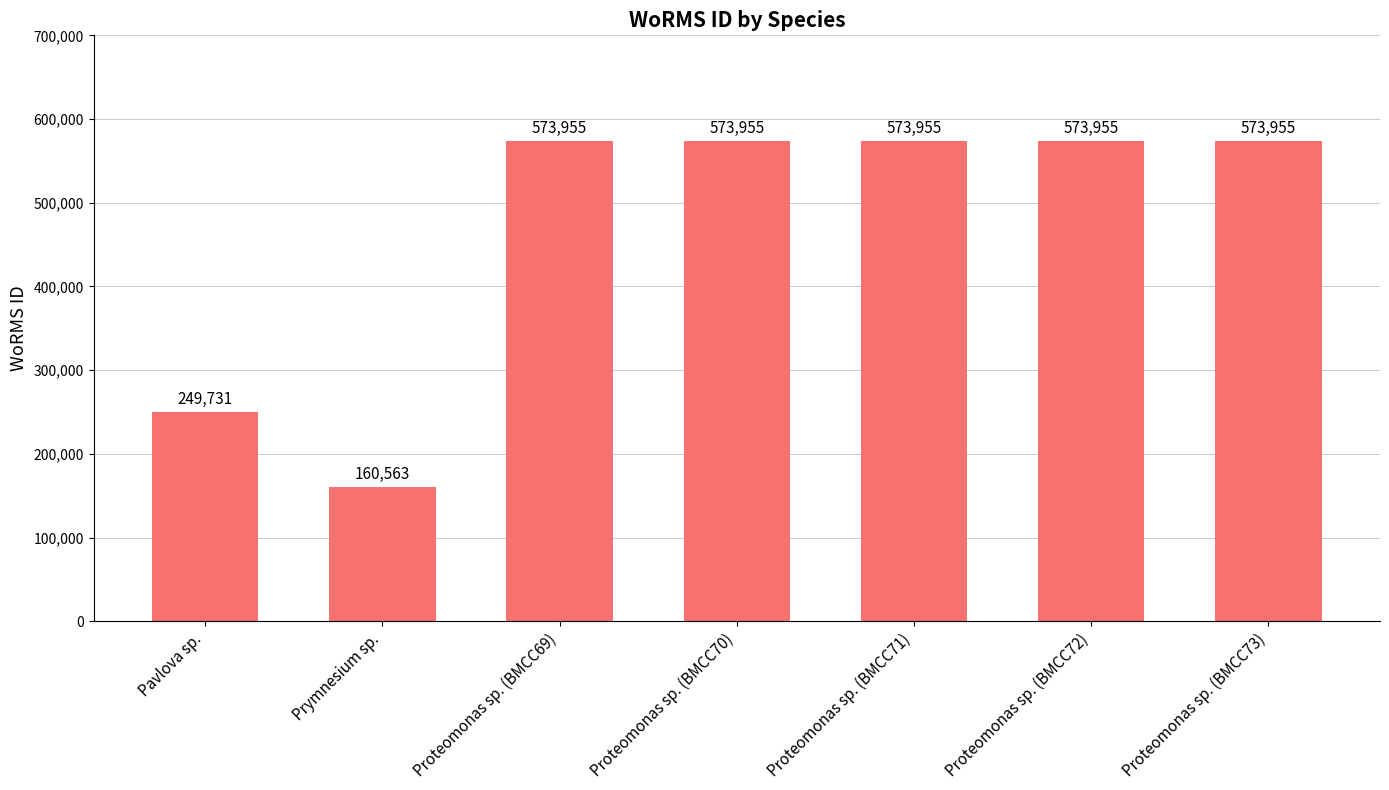

What position from the right is Proteomonas sp. (BMCC71)?

3